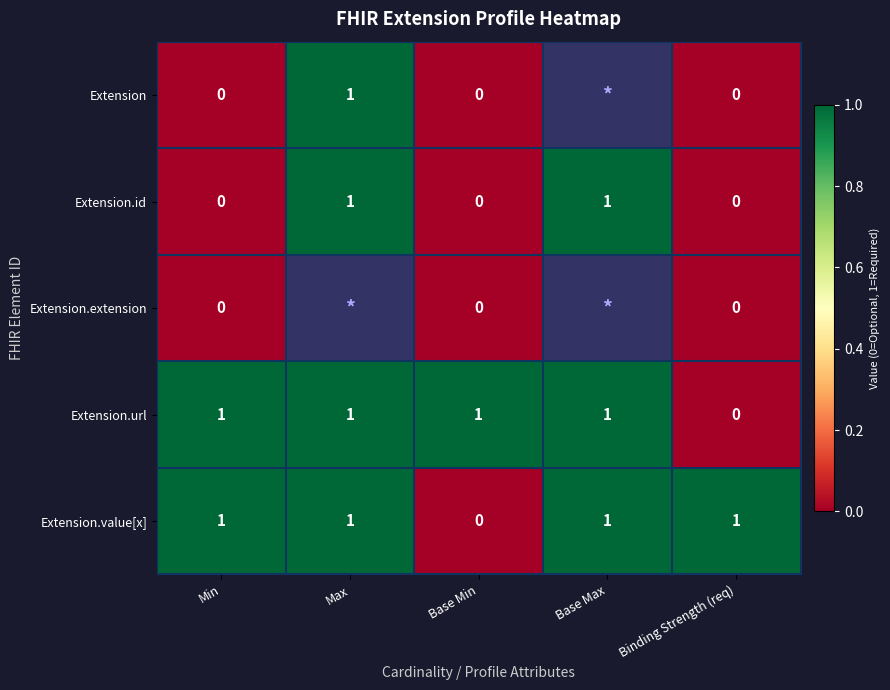

The Extension.id series shows 0 at Binding Strength (req). True or false?

True